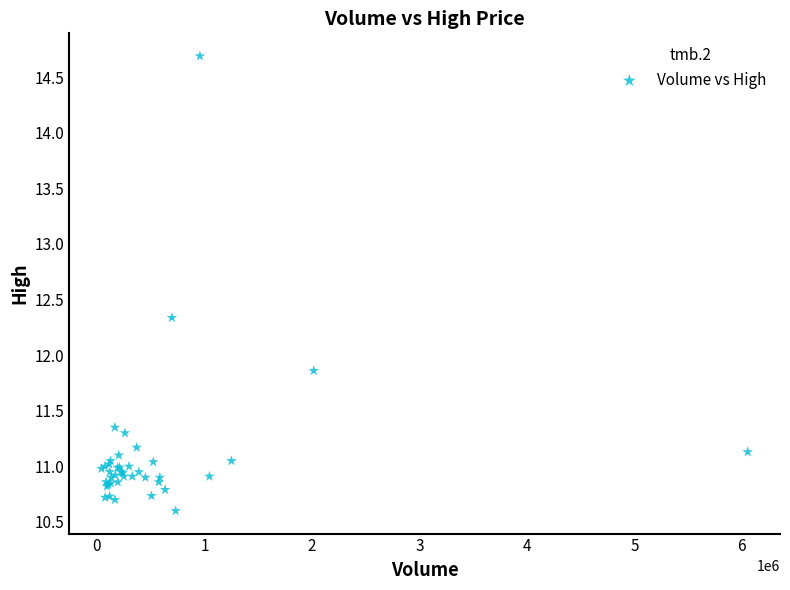

What Y value in the scatter plot is closest to 12?

11.9